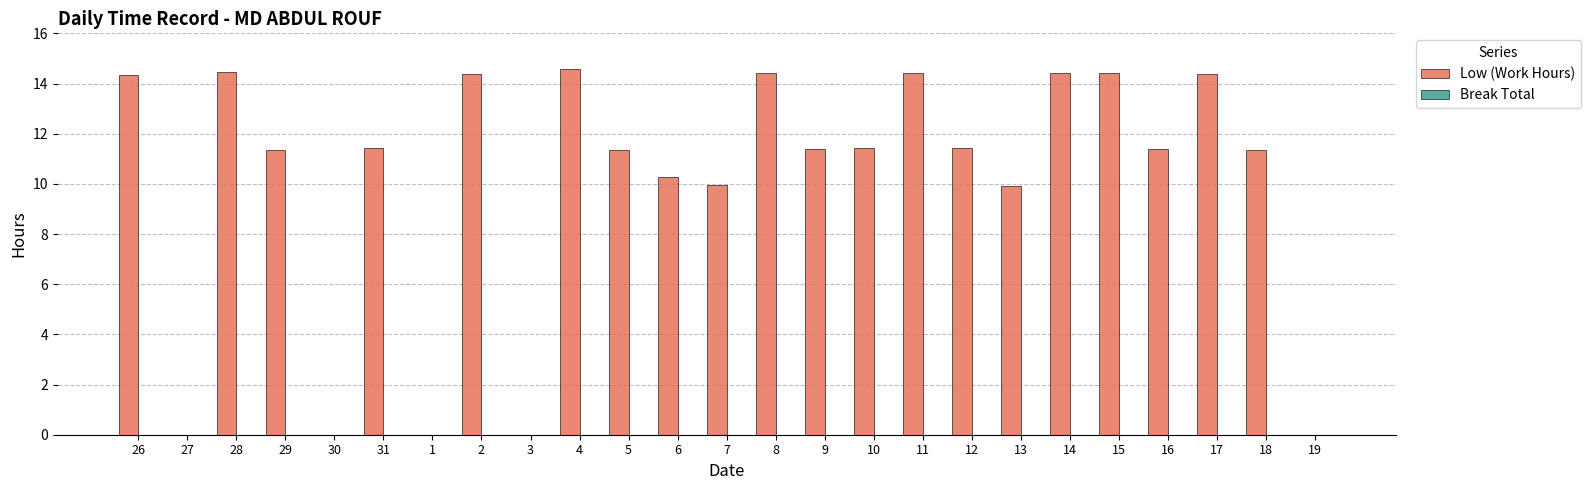

Between 11 and 6, which is larger?

11